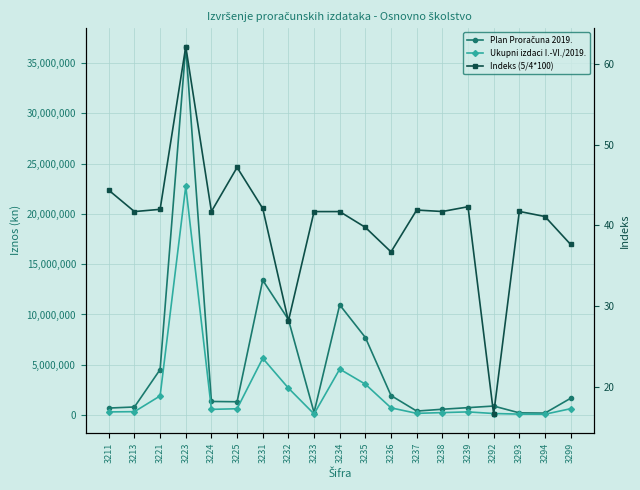

What is the value of the Ukupni izdaci I.-VI./2019. point at the 11th from the left?

3065254.0